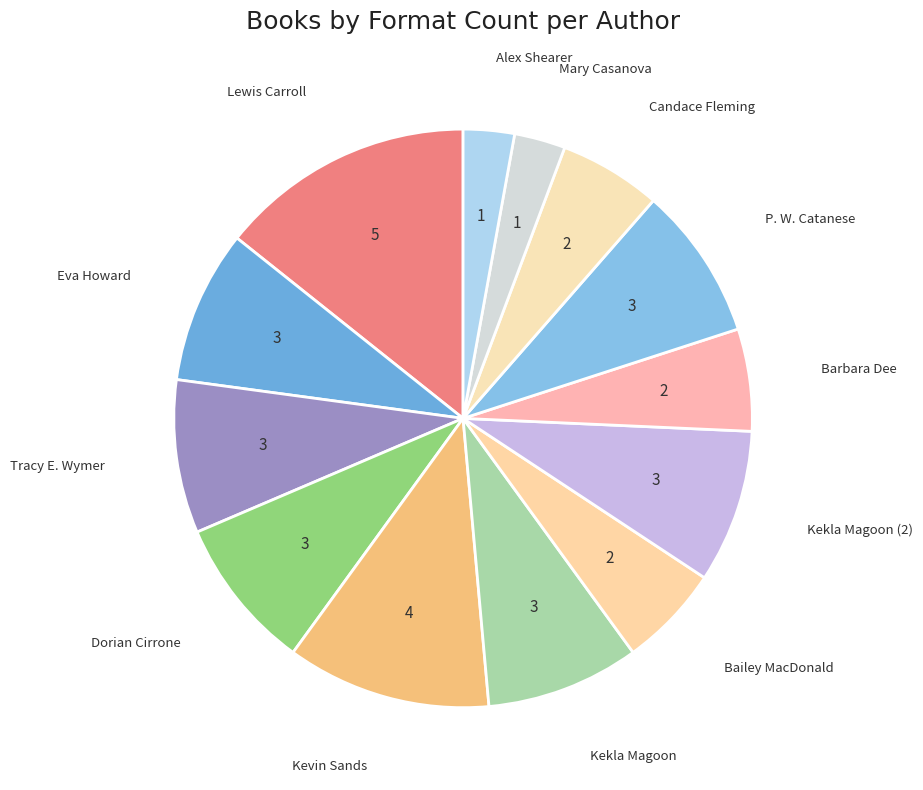

Do Kekla Magoon and Mary Casanova together represent more than half of the pie?

No